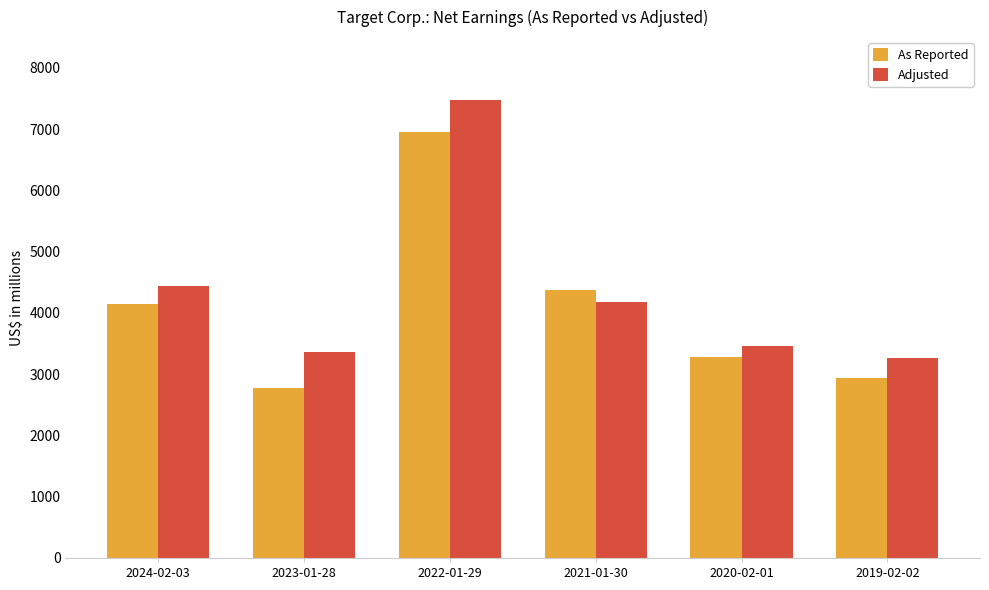

Count the number of categories in the chart.

6